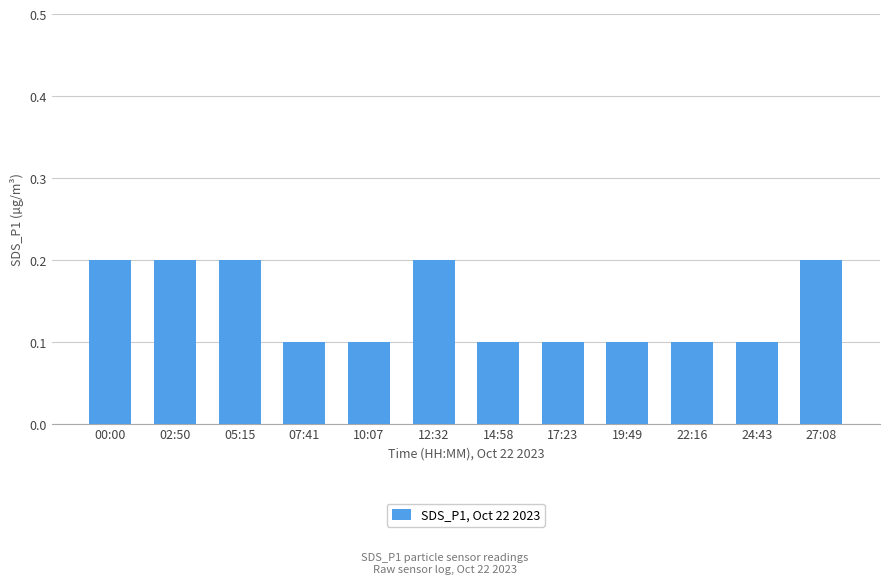

Count the values in the range 0 to 1.

12